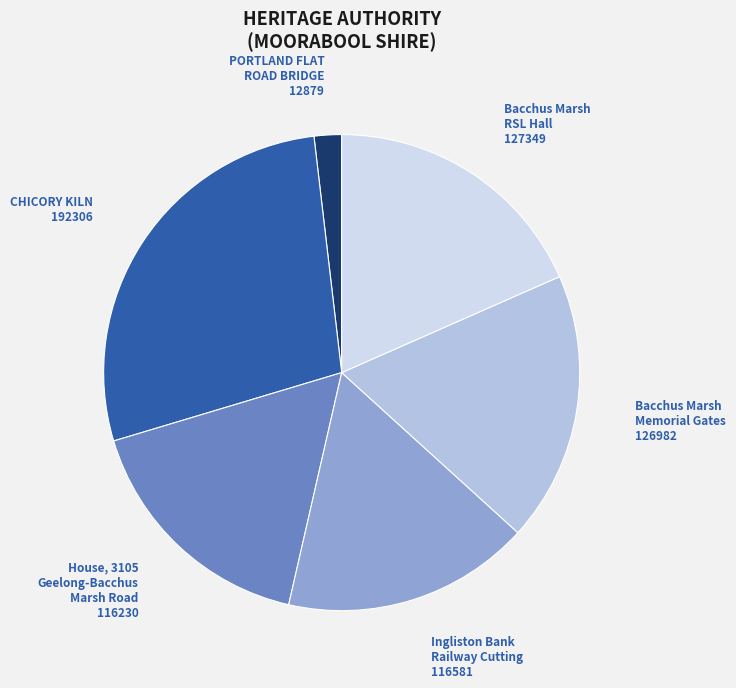

Which slice is the largest?

CHICORY KILN